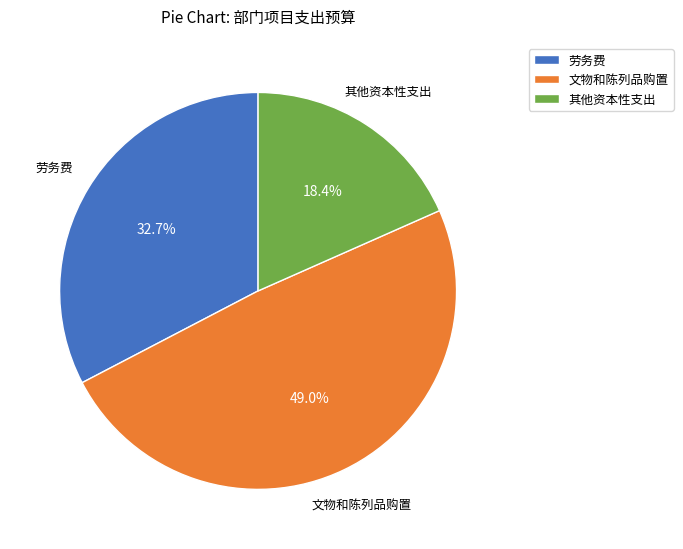

Which category has the smallest portion of the pie?

其他资本性支出